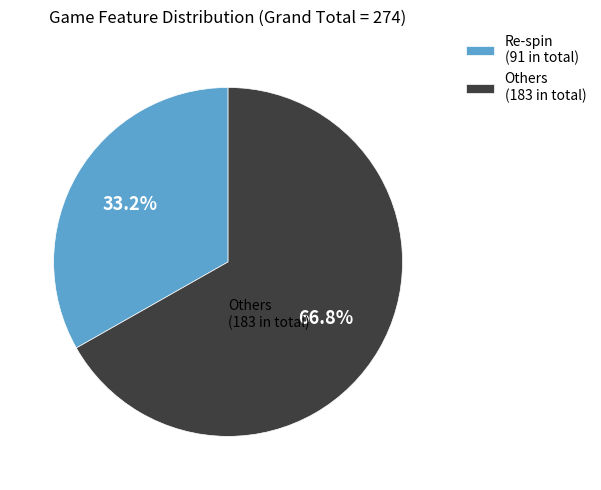

Between Others (183 in total) and Re-spin (91 in total), which is larger?

Others (183 in total)